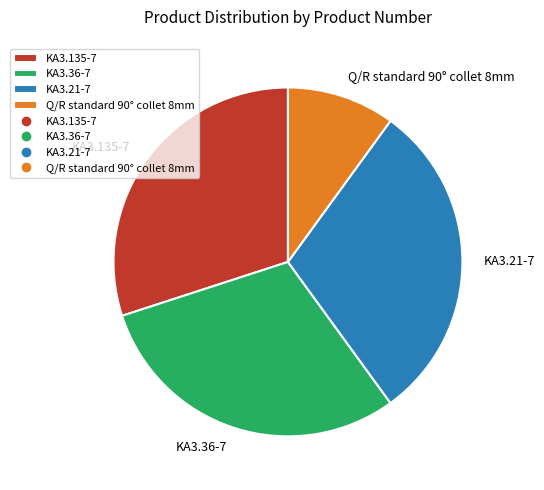

Which category has the smallest portion of the pie?

Q/R standard 90° collet 8mm